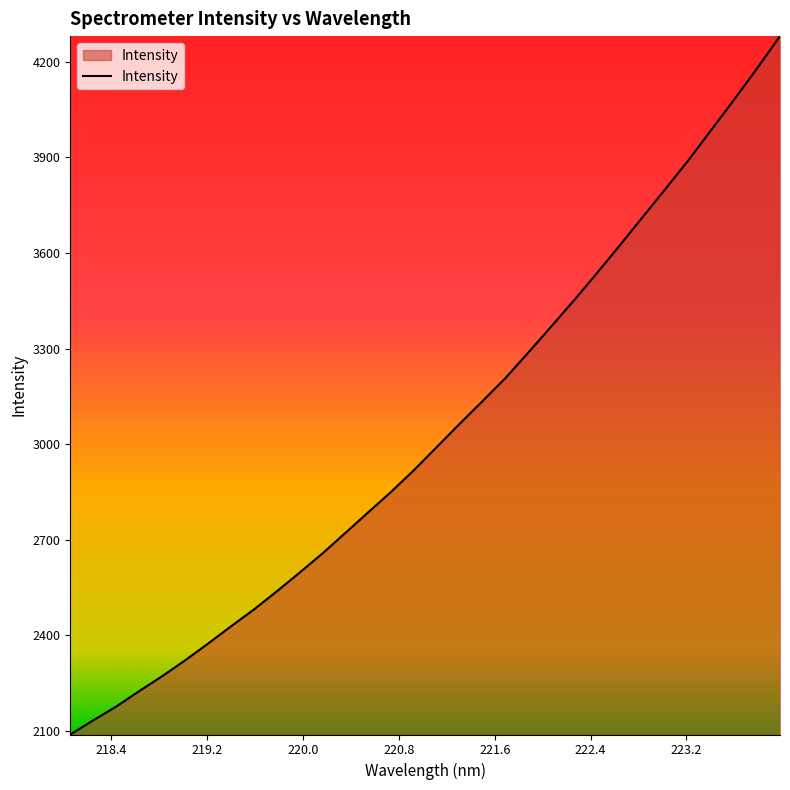

Reading left to right, what are all the values shown in this chart?

2089.2	2133.5	2176.7	2225.0	2271.6	2321.4	2373.8	2428.0	2480.7	2537.8	2596.6	2657.0	2721.4	2786.2	2850.5	2918.8	2991.5	3064.3	3135.6	3207.9	3288.0	3369.7	3452.1	3537.4	3624.6	3713.5	3802.1	3891.7	3987.0	4082.0	4179.8	4280.8